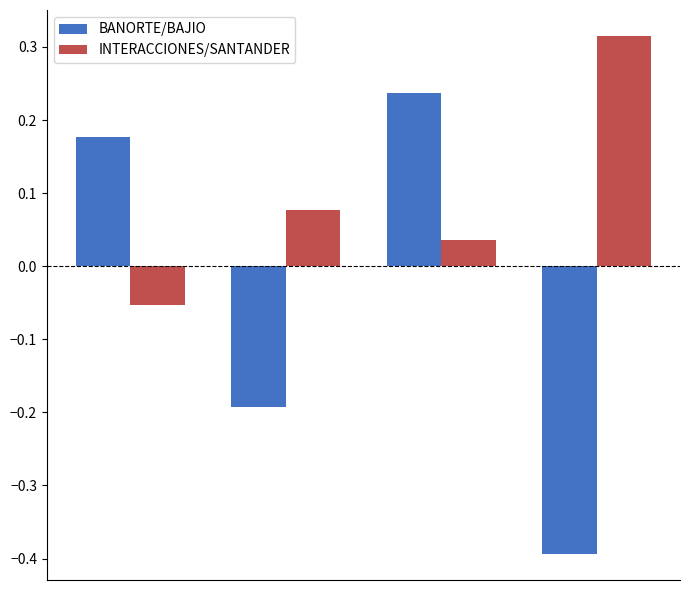

How many bars are there in each group?

2